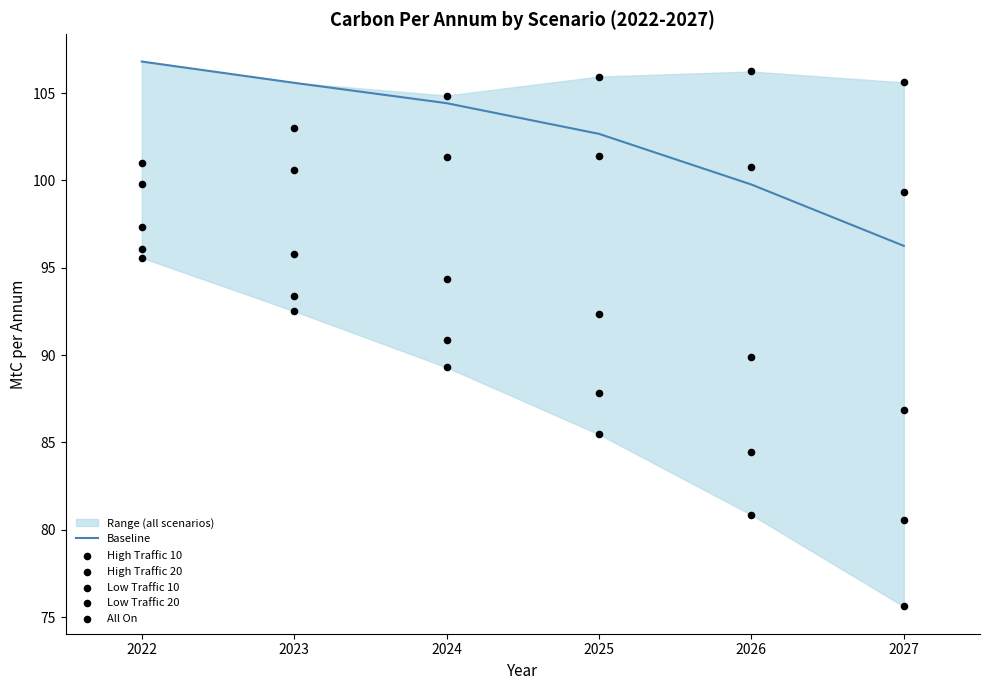

Which series reaches the maximum Y coordinate?

Baseline